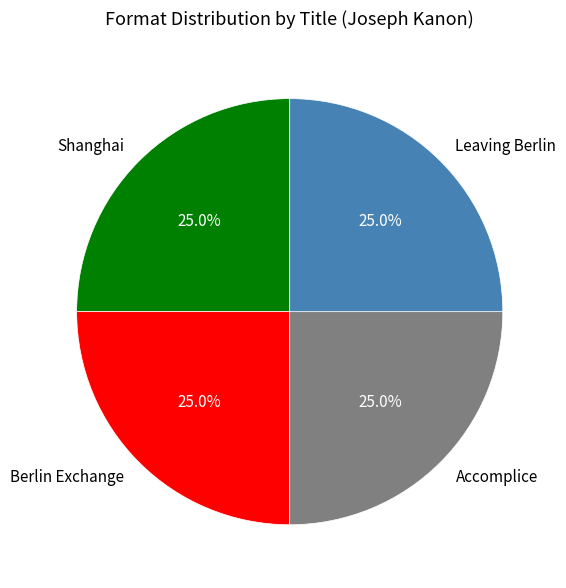

How many slices are in this pie chart?

4